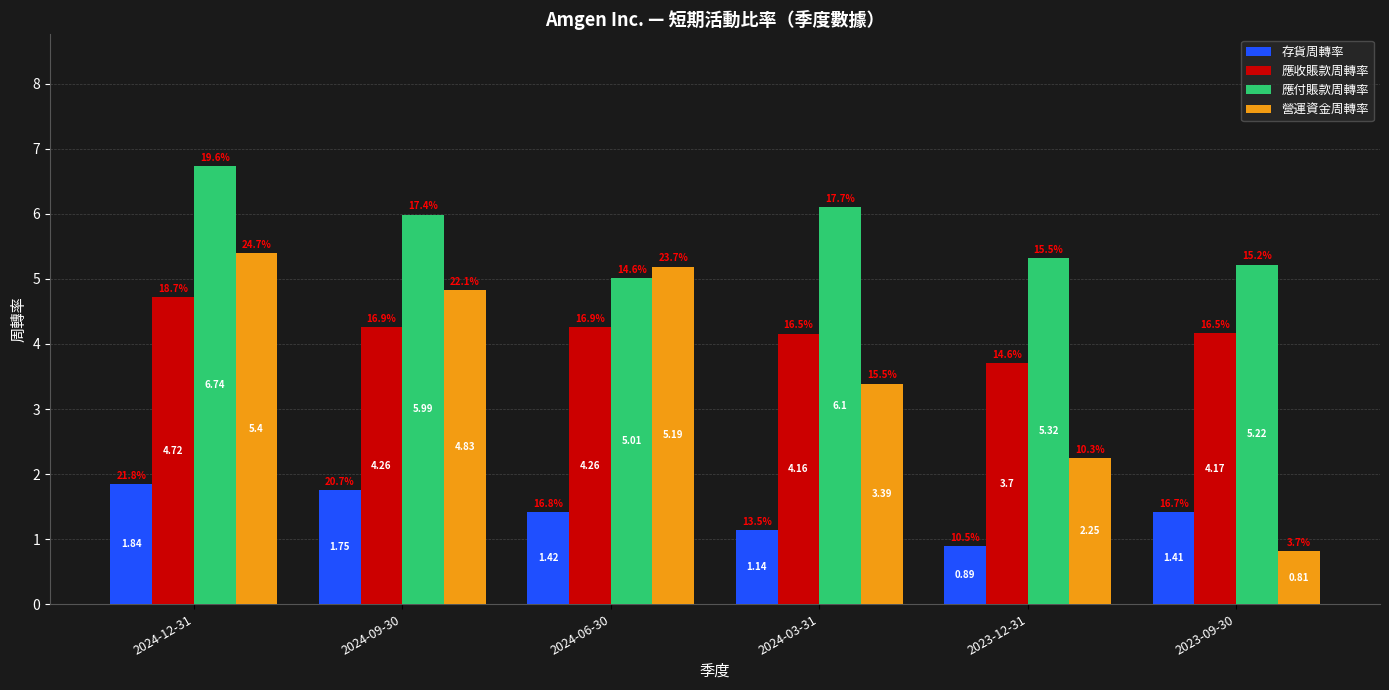

What is the label of the 3rd bar from the left?

2024-06-30